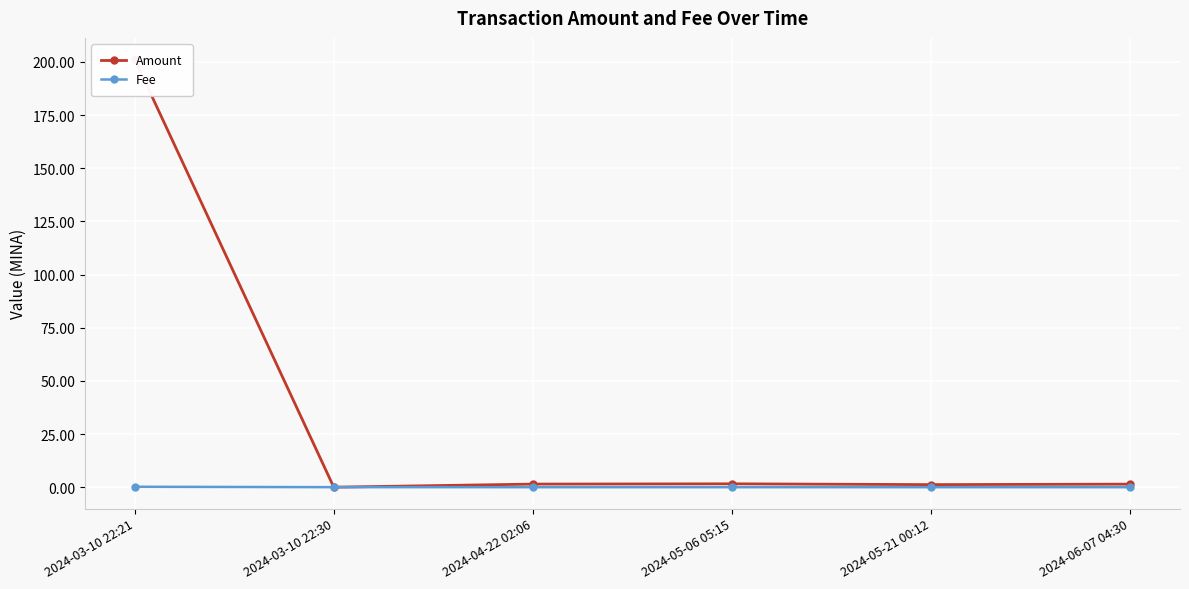

How many interior local peaks does the Amount series have?

1